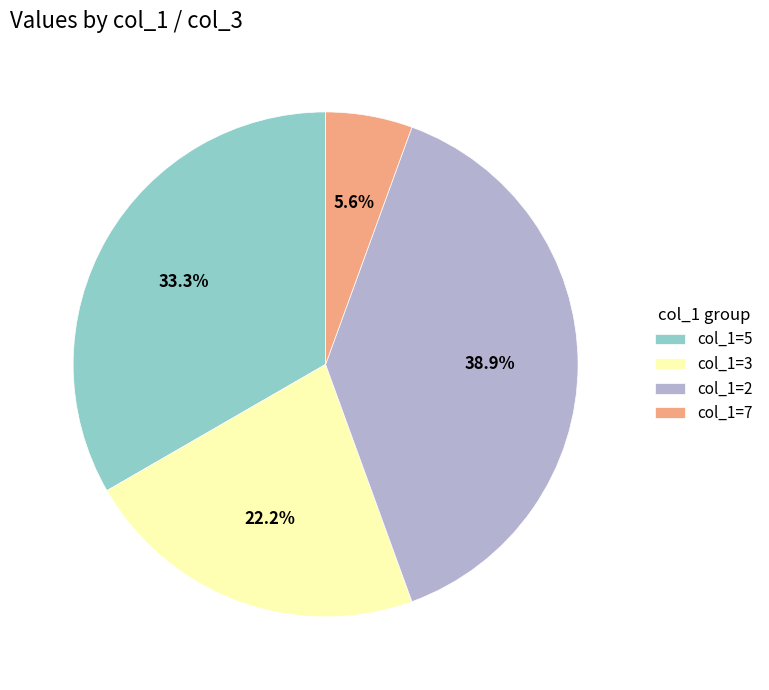

Which has a higher value, col_1=3 or col_1=5?

col_1=5